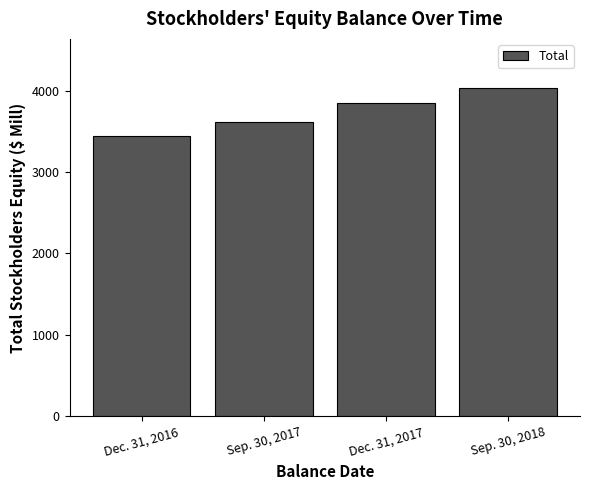

What is the value of the 3rd bar from the left?

3851.1